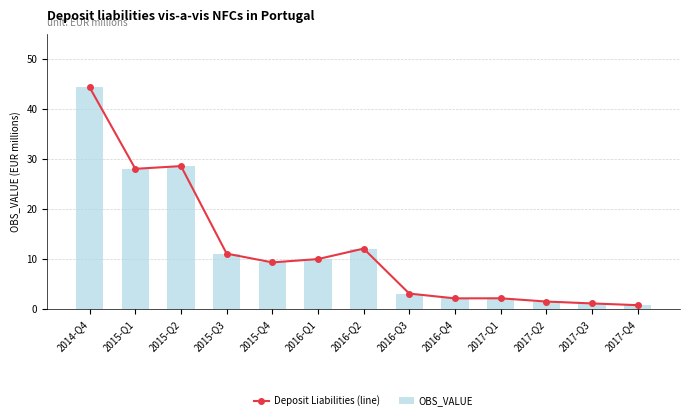

Does the chart contain stacked bars?

No